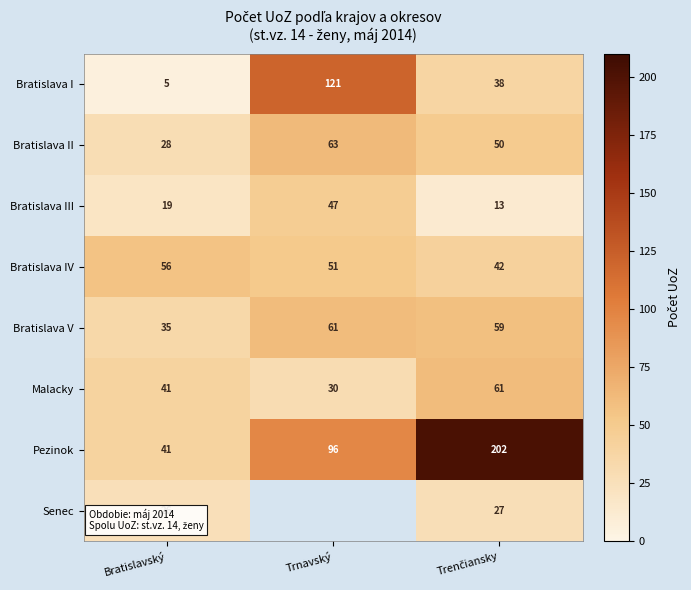

At which category is the sum across all series the highest?

Trenčiansky